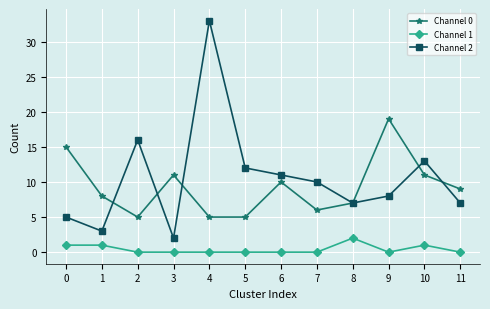

Reading left to right, what are all the values shown in this chart?

Channel 0: 0=15	1=8	2=5	3=11	4=5	5=5	6=10	7=6	8=7	9=19	10=11	11=9
Channel 1: 0=1	1=1	2=0	3=0	4=0	5=0	6=0	7=0	8=2	9=0	10=1	11=0
Channel 2: 0=5	1=3	2=16	3=2	4=33	5=12	6=11	7=10	8=7	9=8	10=13	11=7